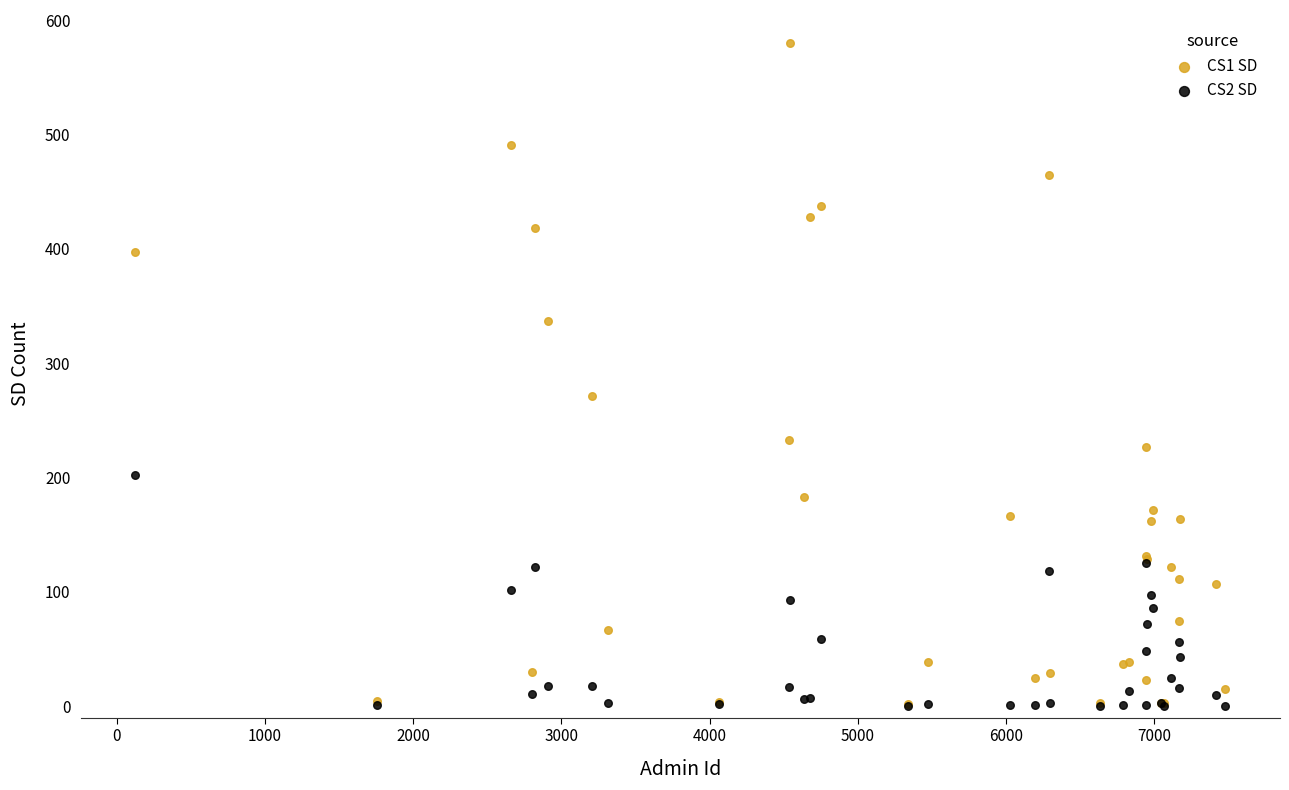

Across all series, what Y value is closest to 290?

271